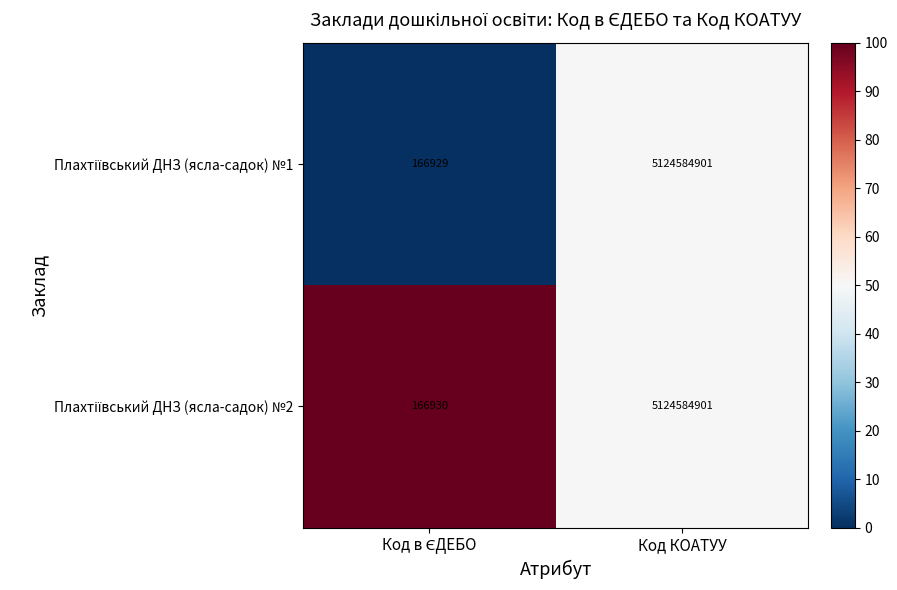

At which category is the sum across all series the highest?

Код КОАТУУ